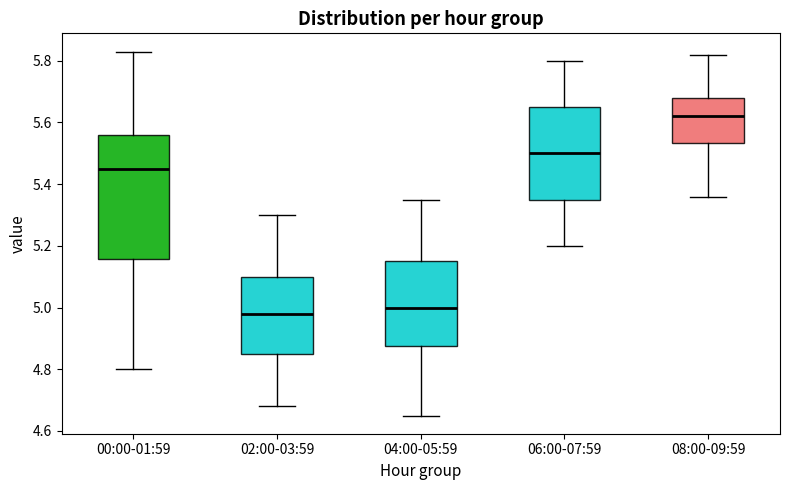

Which box's median line is the highest?

08:00-09:59